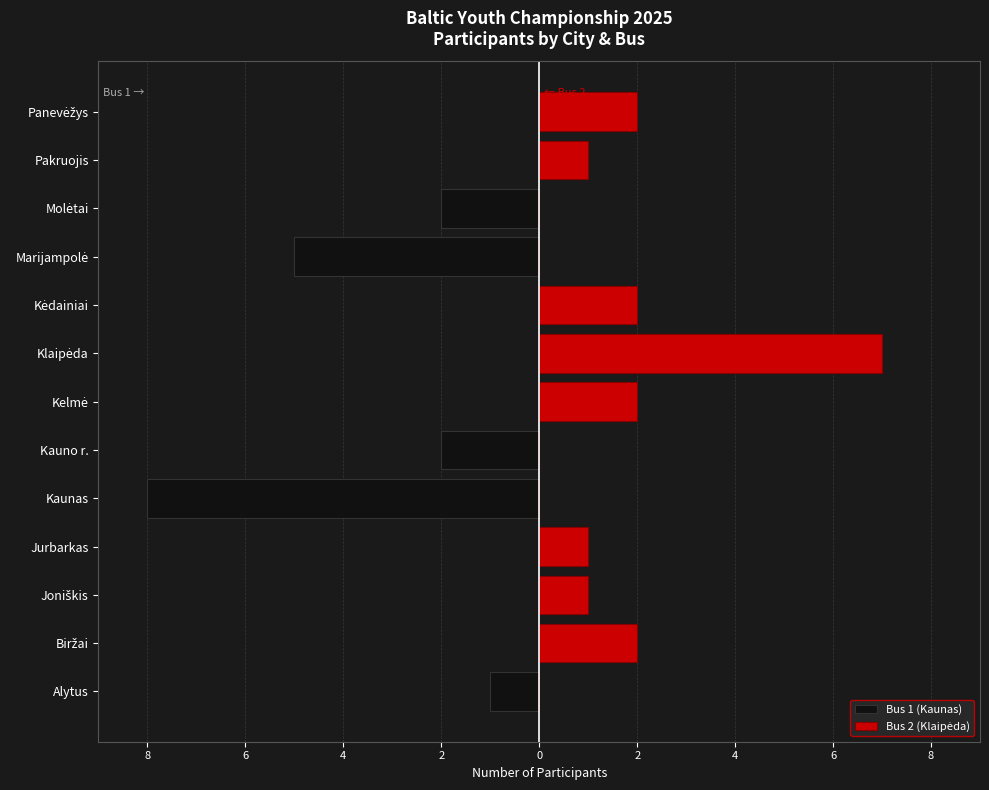

Count the number of categories in the chart.

13